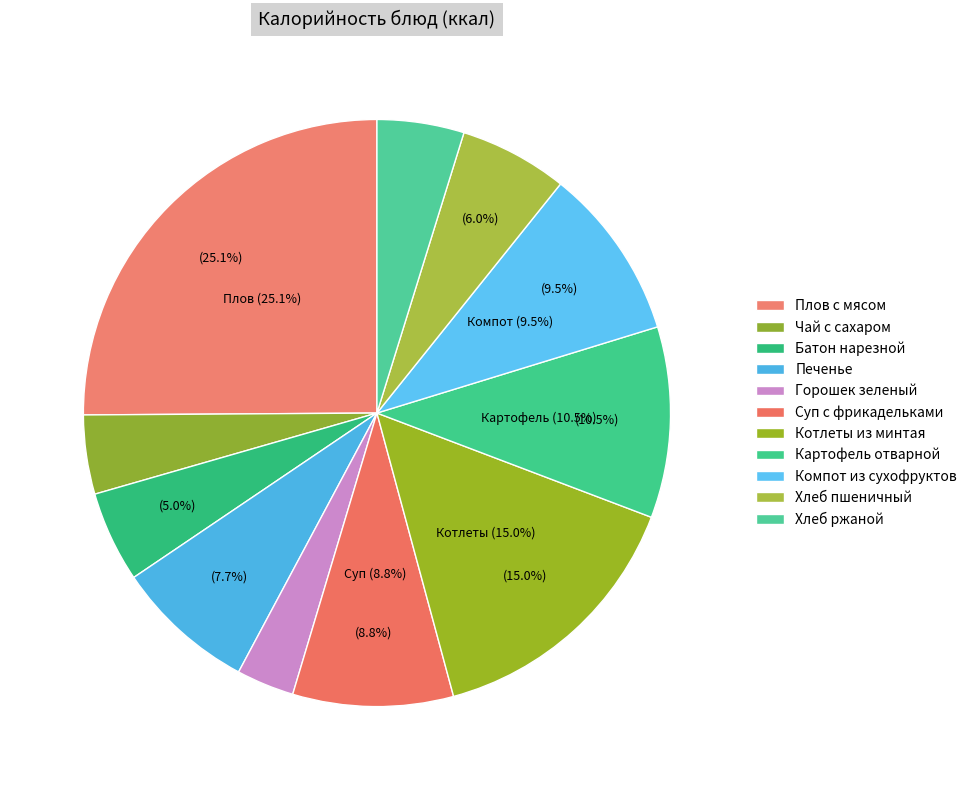

What portion of the pie excludes Печенье?

92.3%